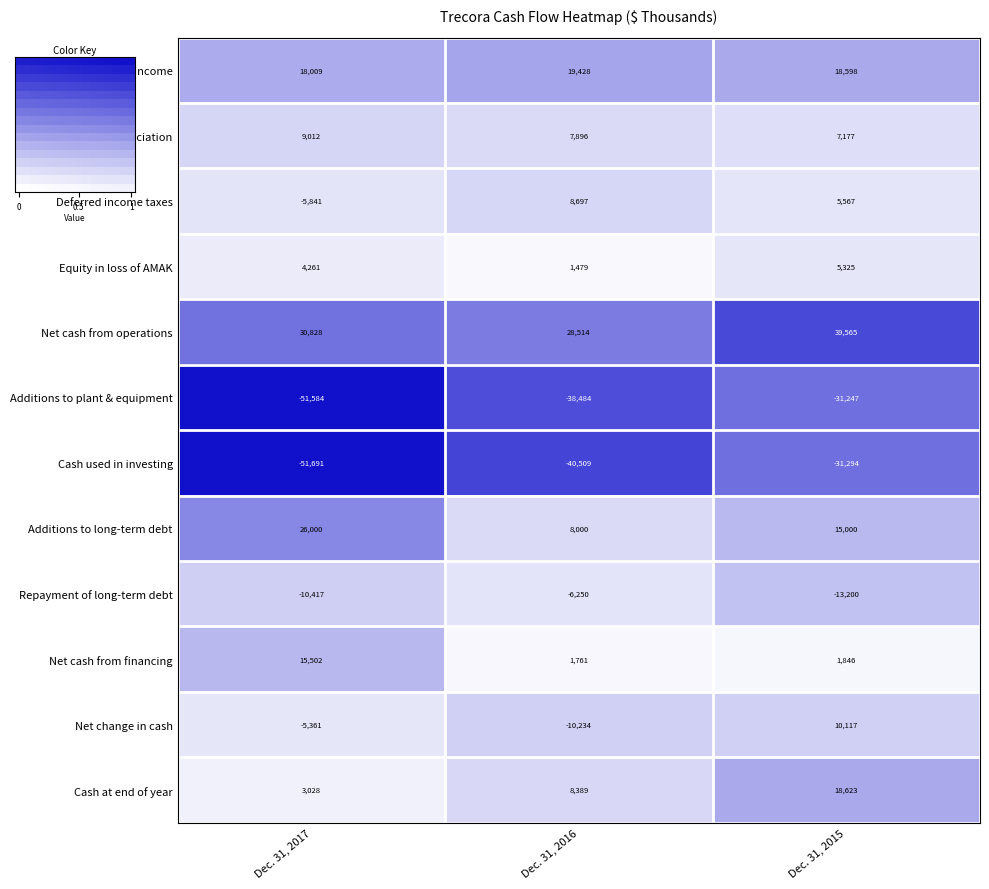

Is the value of Equity in loss of AMAK at Dec. 31, 2015 greater than the value of Depreciation at Dec. 31, 2017?

No